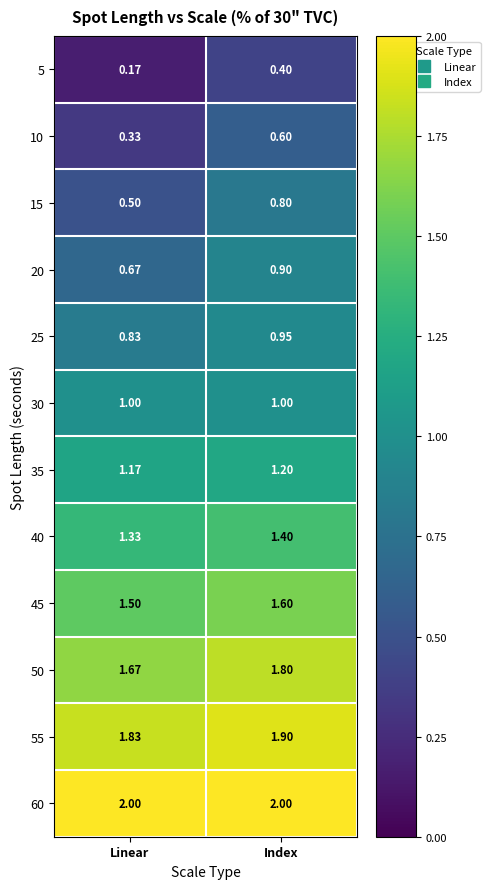

Count the number of categories in the chart.

2